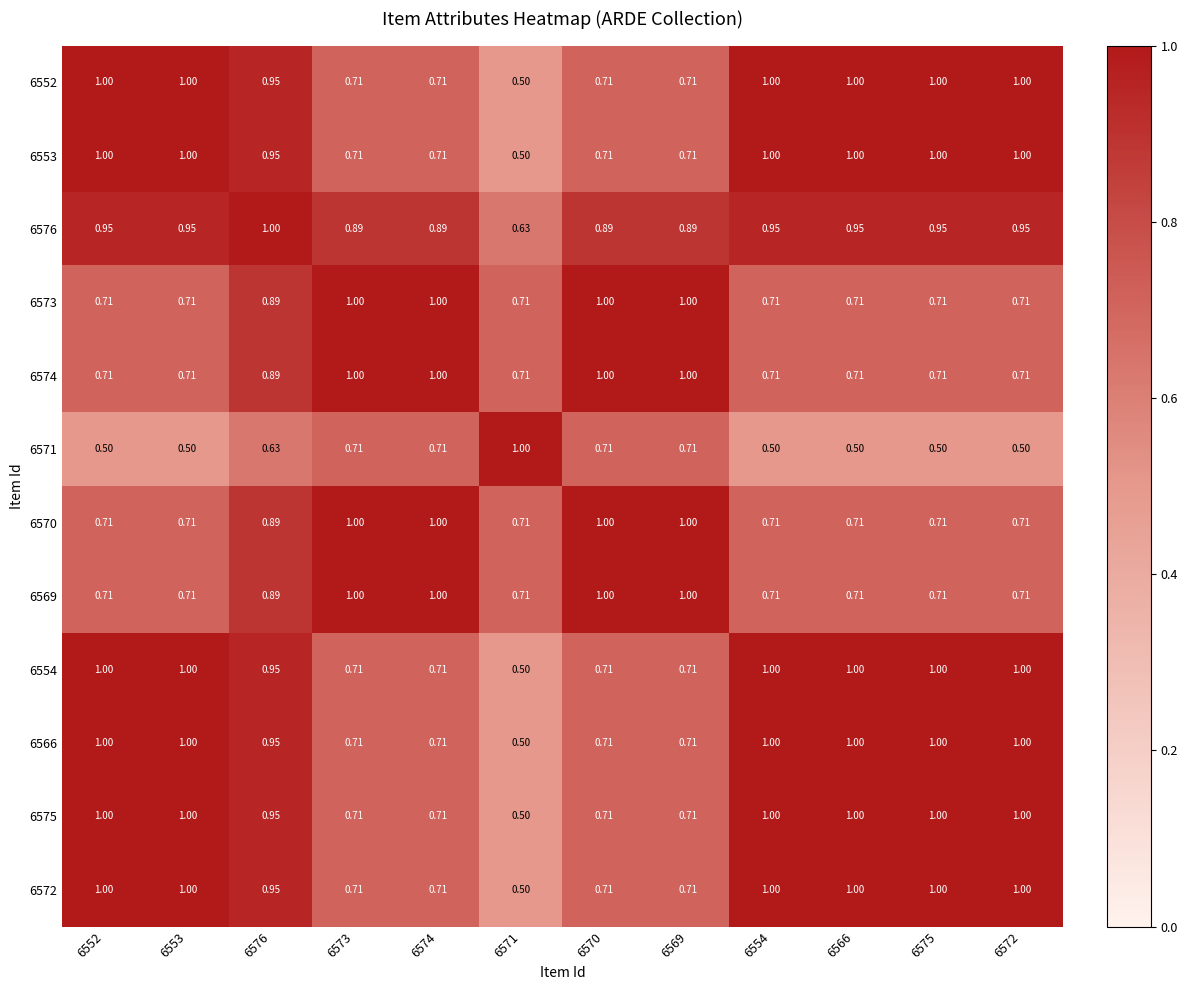

What is the smallest value displayed?

0.5